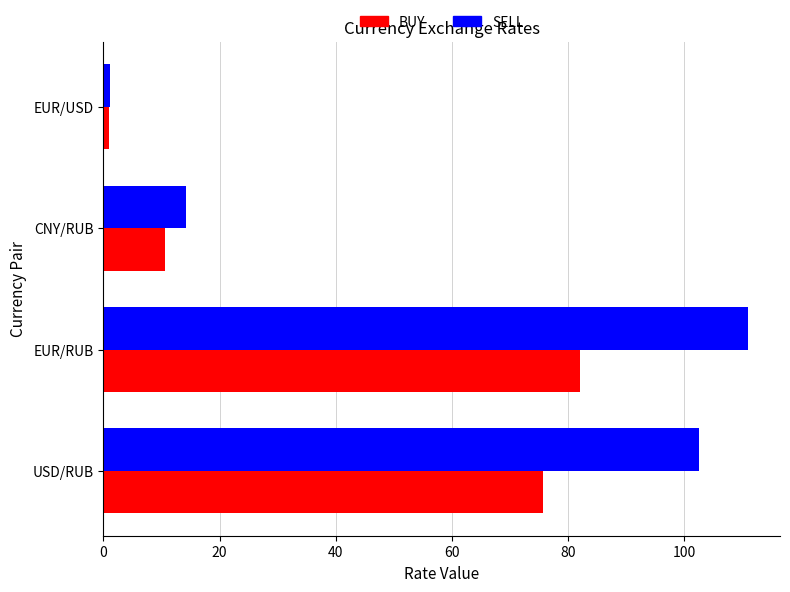

What is the difference between the maximum and second lowest values in the SELL series?

96.7